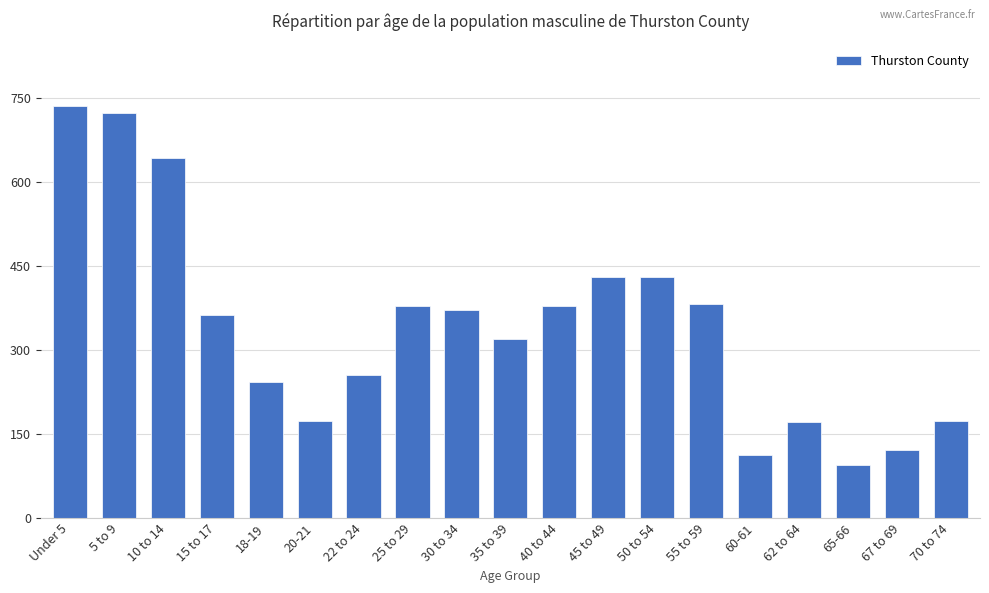

What is the ratio of the value at 45 to 49 to the value at 10 to 14?

0.7